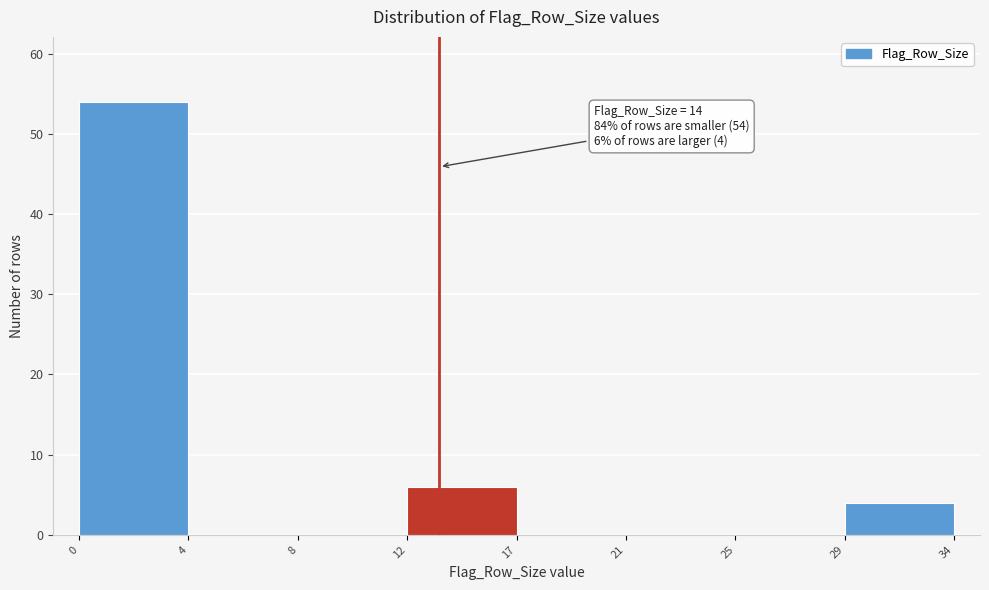

Reading left to right, what are all the values shown in this chart?

0=54	4=0	8=0	12=6	17=0	21=0	25=0	29=4